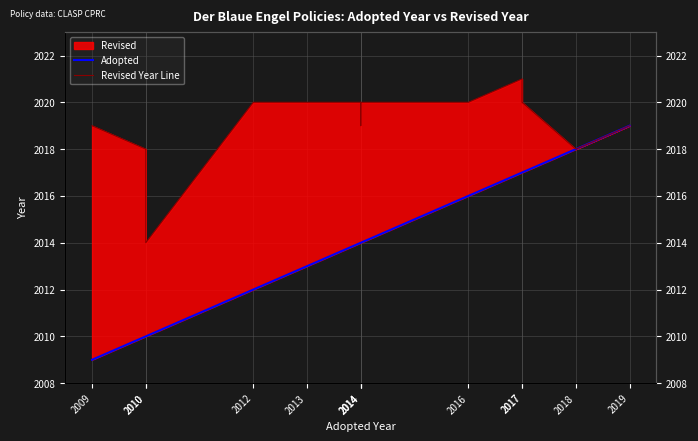

What is the difference between the Revised Year Line values at 2012 and 2010?

2